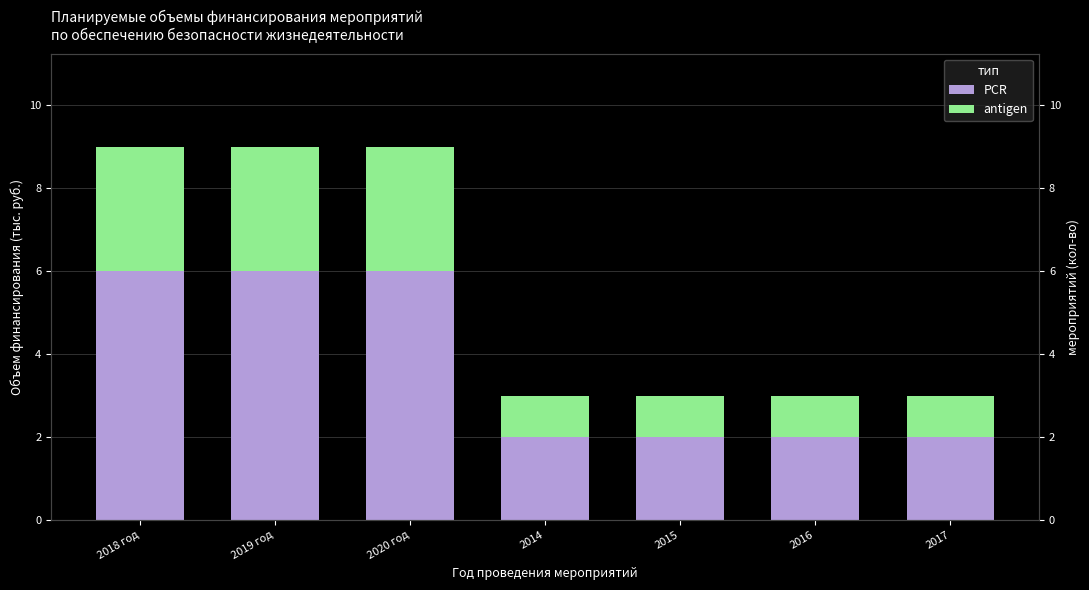

Reading left to right, extract all data points from this chart.

PCR: 6	6	6	2	2	2	2
antigen: 3	3	3	1	1	1	1